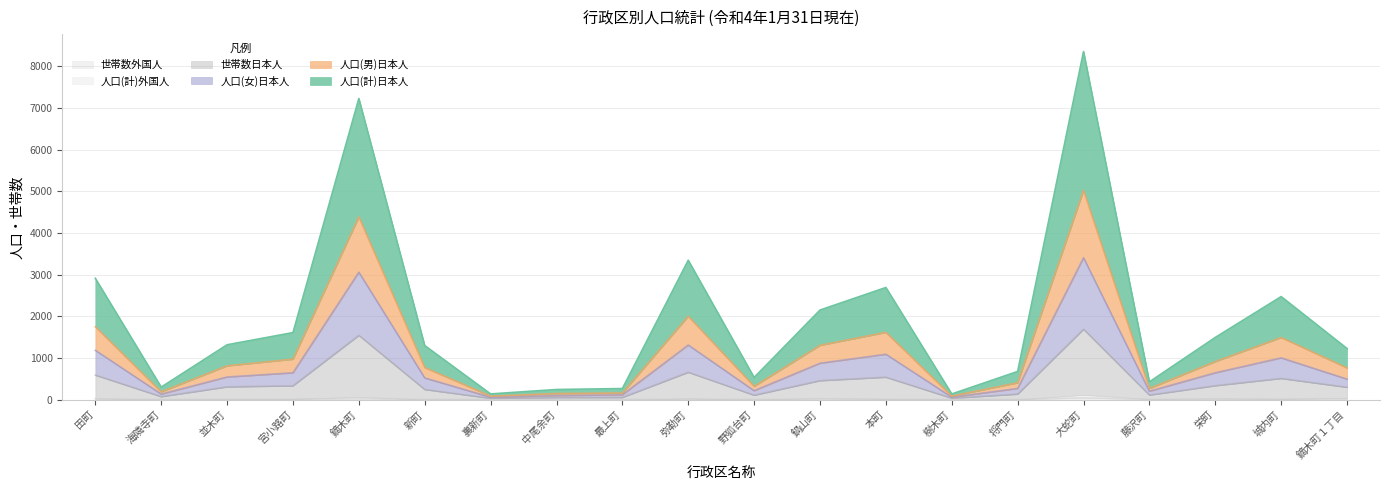

At which category is the sum across all series the highest?

大蛇町